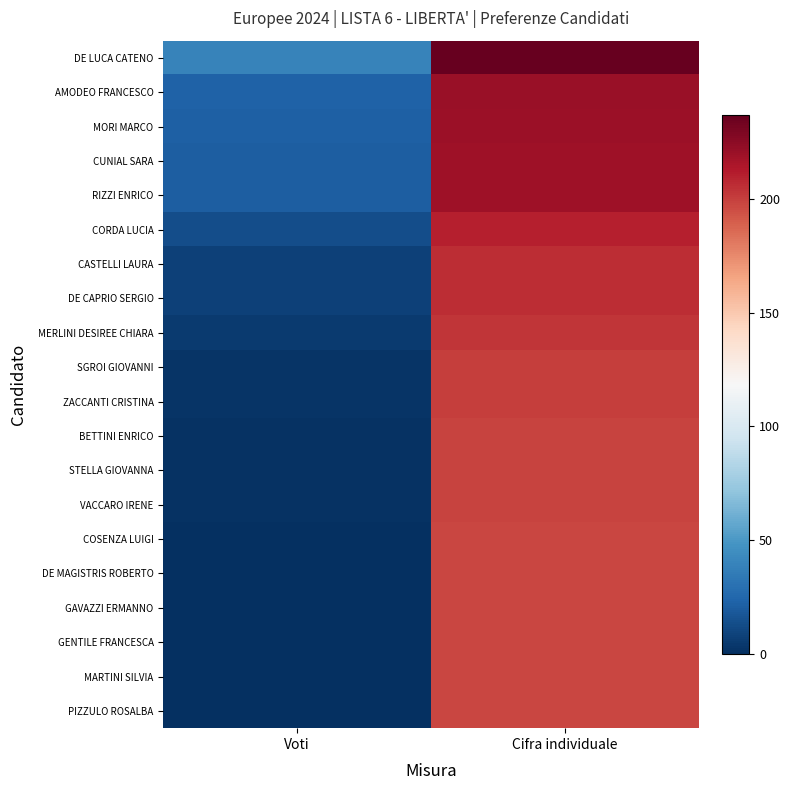

Reading right to left, transcribe all the data shown in this chart.

DE LUCA CATENO: Cifra individuale=237	Voti=39
AMODEO FRANCESCO: Cifra individuale=221	Voti=23
MORI MARCO: Cifra individuale=220	Voti=22
CUNIAL SARA: Cifra individuale=219	Voti=21
RIZZI ENRICO: Cifra individuale=219	Voti=21
CORDA LUCIA: Cifra individuale=211	Voti=13
CASTELLI LAURA: Cifra individuale=206	Voti=8
DE CAPRIO SERGIO: Cifra individuale=206	Voti=8
MERLINI DESIREE CHIARA: Cifra individuale=203	Voti=5
SGROI GIOVANNI: Cifra individuale=200	Voti=2
ZACCANTI CRISTINA: Cifra individuale=200	Voti=2
BETTINI ENRICO: Cifra individuale=199	Voti=1
STELLA GIOVANNA: Cifra individuale=199	Voti=1
VACCARO IRENE: Cifra individuale=199	Voti=1
COSENZA LUIGI: Cifra individuale=198	Voti=0
DE MAGISTRIS ROBERTO: Cifra individuale=198	Voti=0
GAVAZZI ERMANNO: Cifra individuale=198	Voti=0
GENTILE FRANCESCA: Cifra individuale=198	Voti=0
MARTINI SILVIA: Cifra individuale=198	Voti=0
PIZZULO ROSALBA: Cifra individuale=198	Voti=0